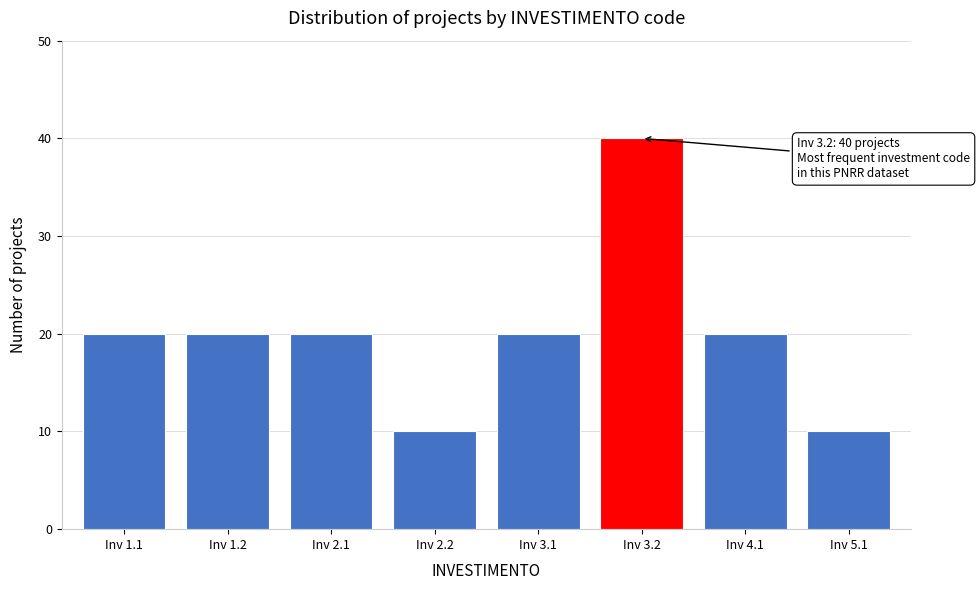

Reading right to left, transcribe all the data shown in this chart.

10	20	40	20	10	20	20	20